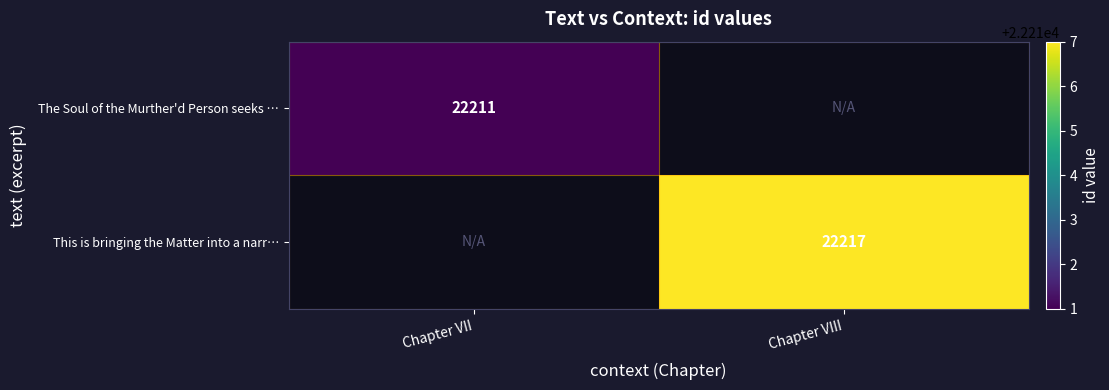

Count the number of categories in the chart.

2